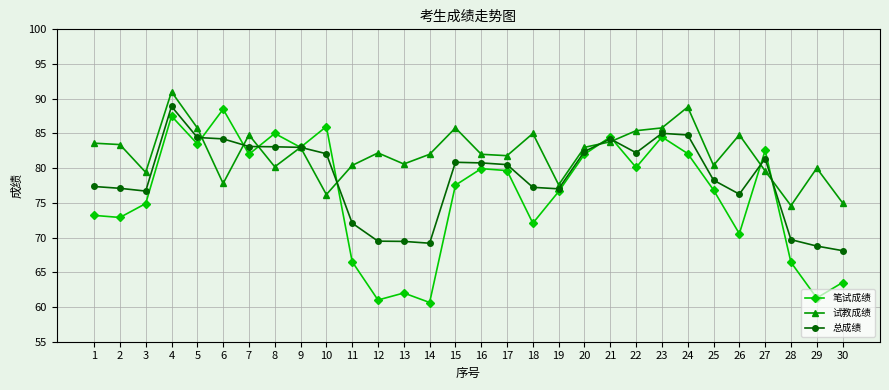

At which category is the sum across all series the highest?

4